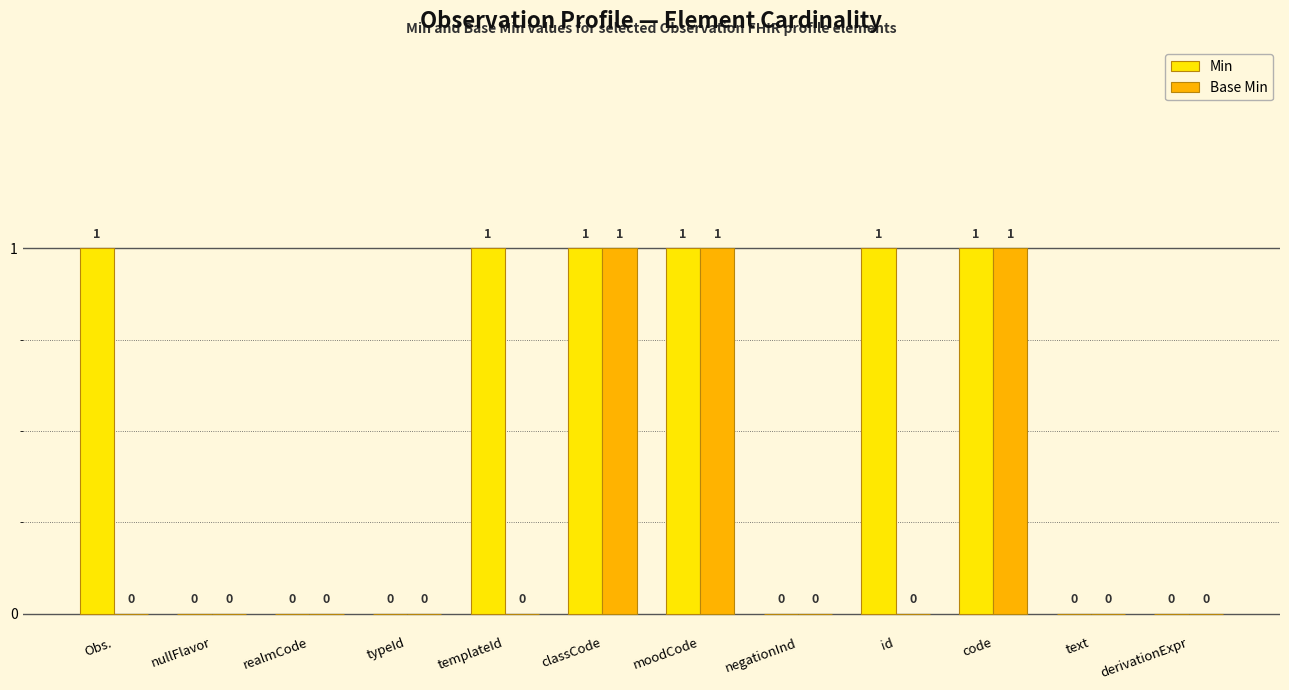

How many Min values are between 0 and 1?

12